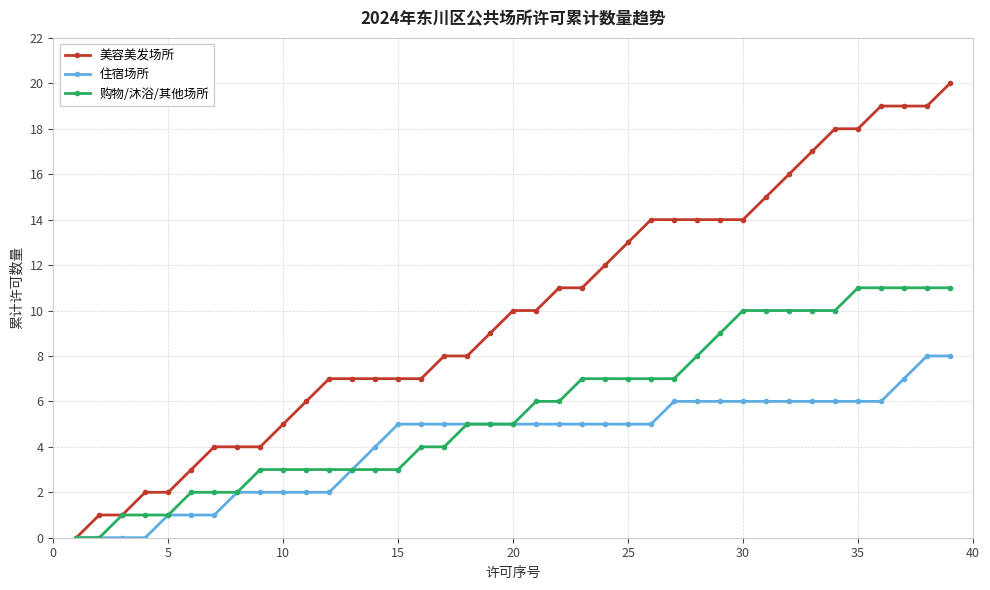

Which series has the largest total across all categories?

美容美发场所